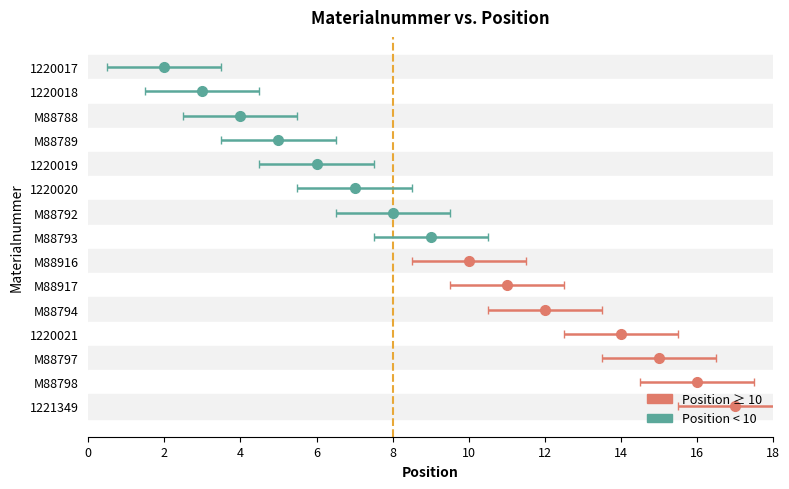

What value does the data have at 1220017?

2